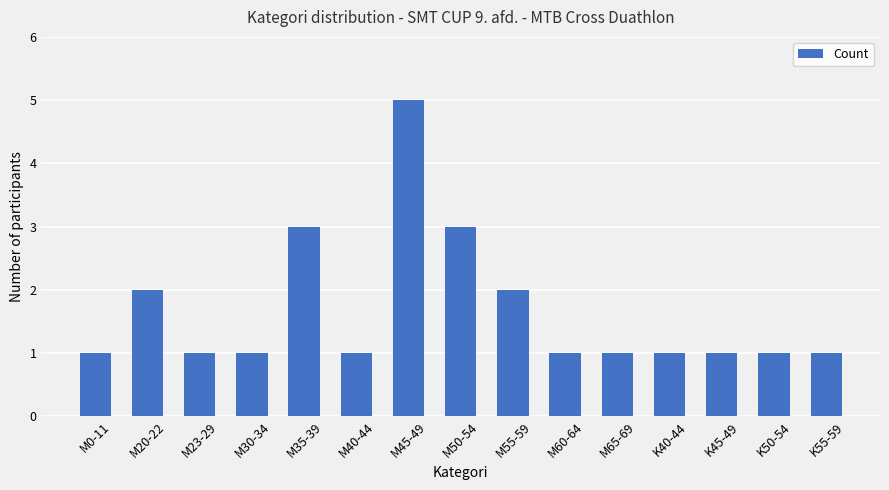

What is the average value?

2